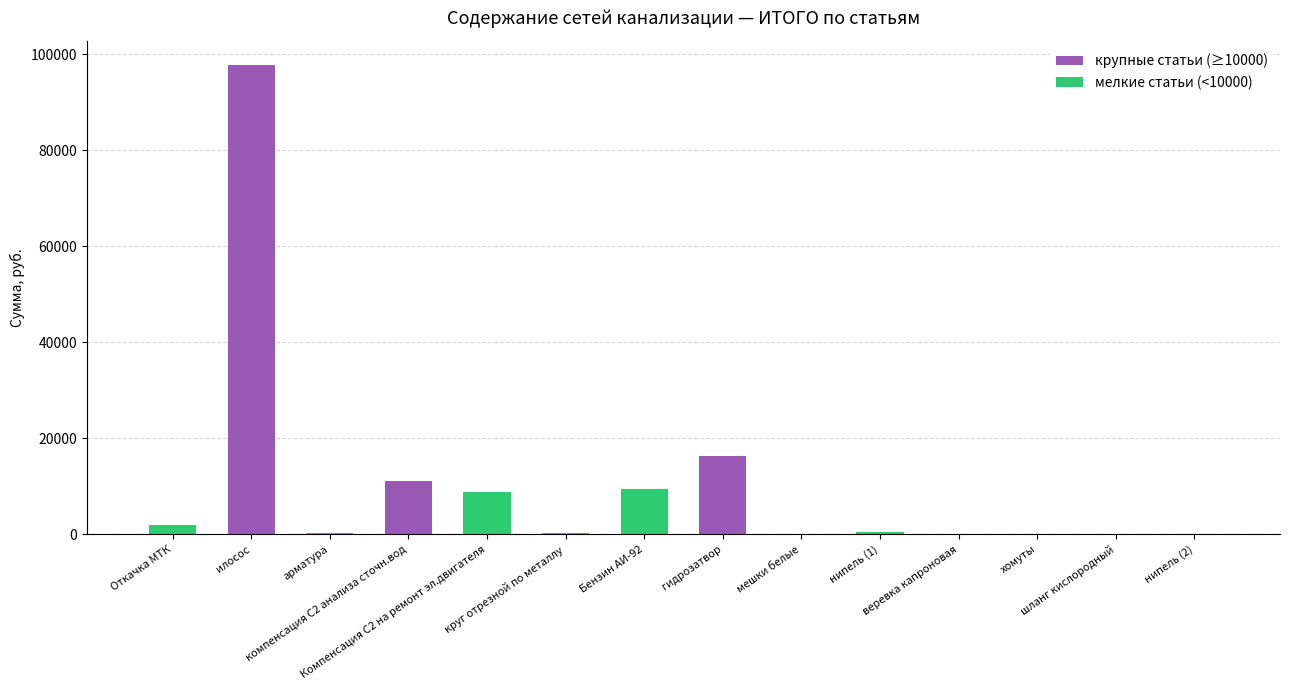

List the labels in order of value, smallest first.

хомуты, веревка капроновая, шланг кислородный, мешки белые, нипель (2), круг отрезной по металлу, арматура, нипель (1), Откачка МТК, Компенсация С2 на ремонт эл.двигателя, Бензин АИ-92, компенсация С2 анализа сточн.вод, гидрозатвор, илосос